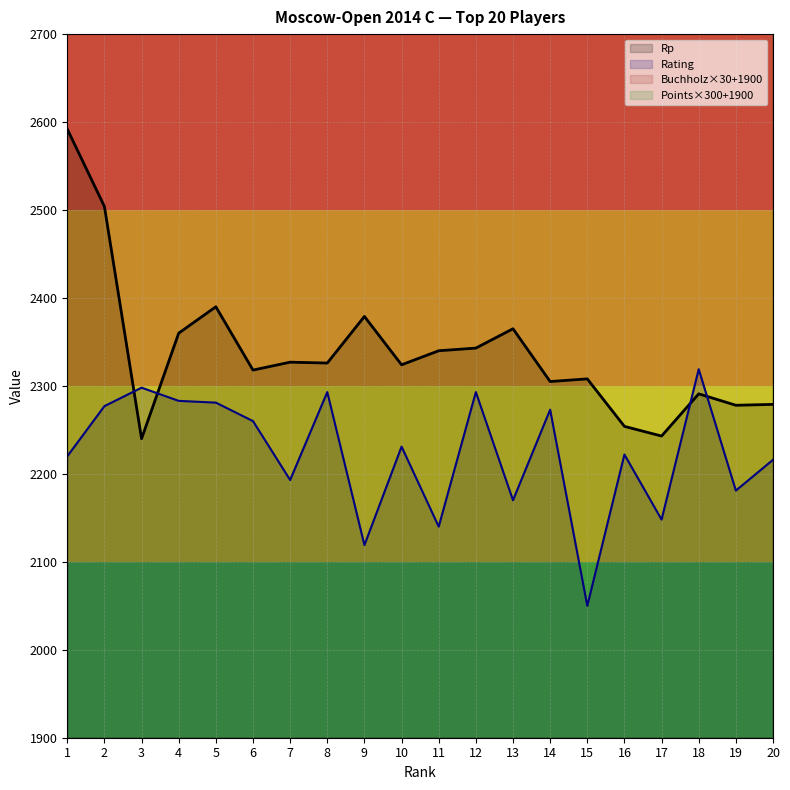

Where is the first local minimum for Rating?

7